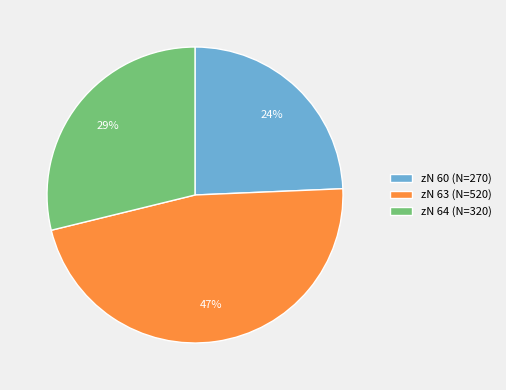

How many slices are in this pie chart?

3